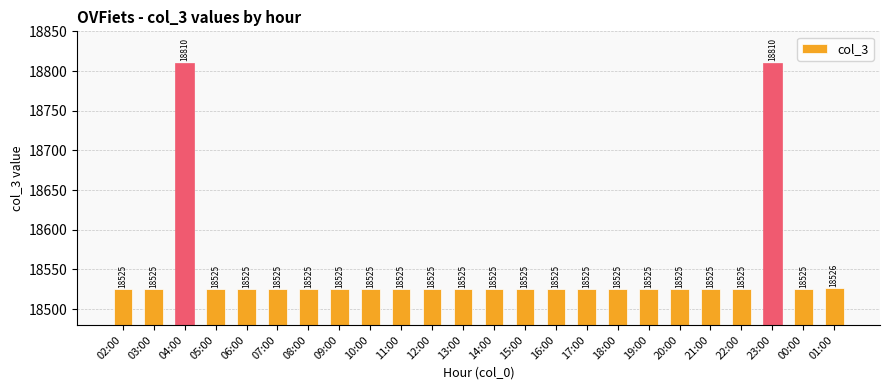

Does the chart contain stacked bars?

No